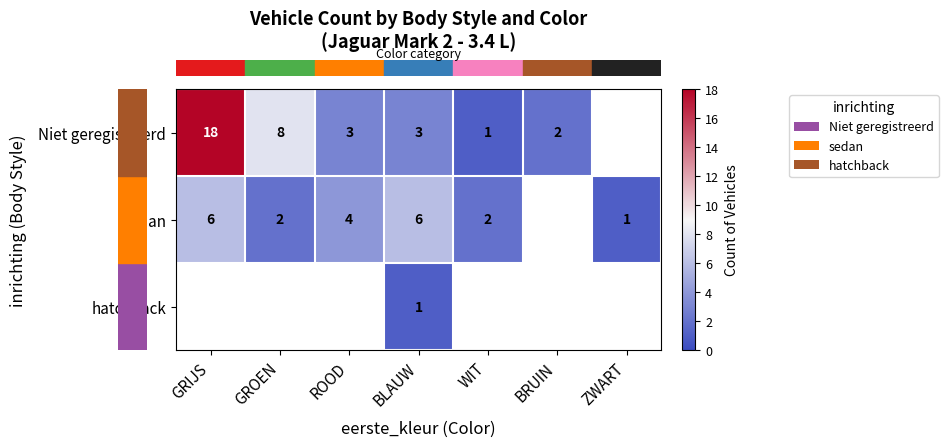

At which label does row_0 first exceed 3?

GRIJS